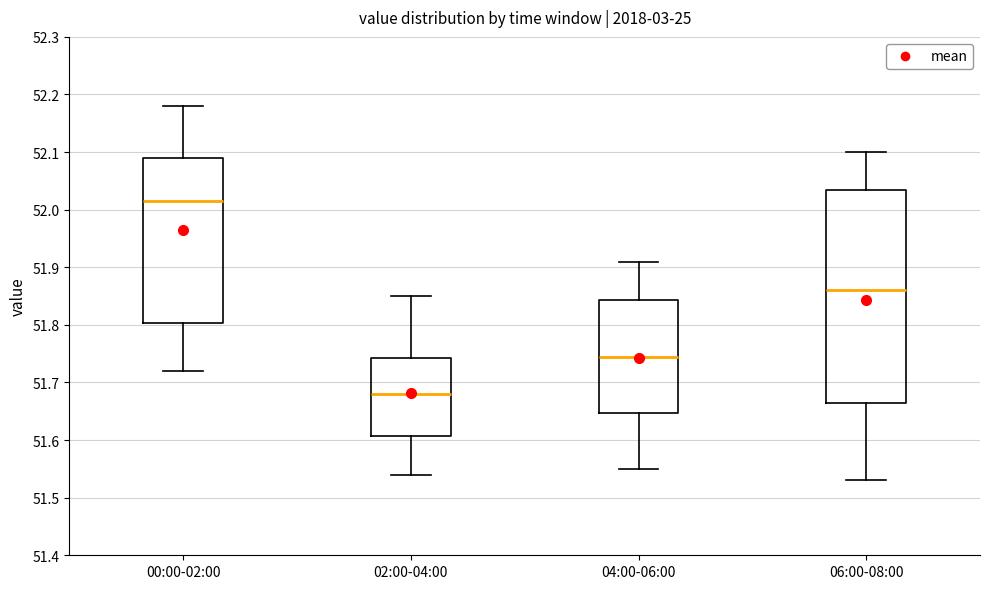

Reading left to right, read every box against the y-axis: the position of its median line, the range the box covers, and the ends of its whiskers. The values are not printed on the chart, so give them approximately, as read against the axis.

00:00-02:00: median 52.02, box 51.80 to 52.09, whiskers 51.72 to 52.18
02:00-04:00: median 51.68, box 51.61 to 51.74, whiskers 51.54 to 51.85
04:00-06:00: median 51.75, box 51.65 to 51.84, whiskers 51.55 to 51.91
06:00-08:00: median 51.86, box 51.67 to 52.04, whiskers 51.53 to 52.10